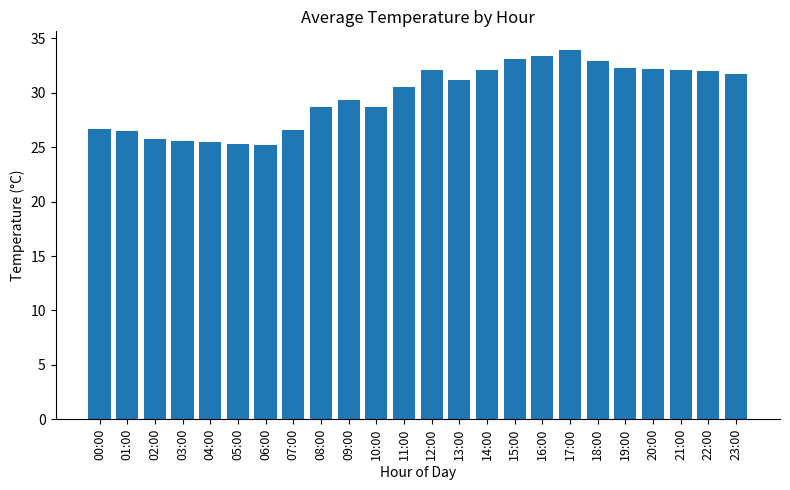

Count the number of values greater than 31.

12